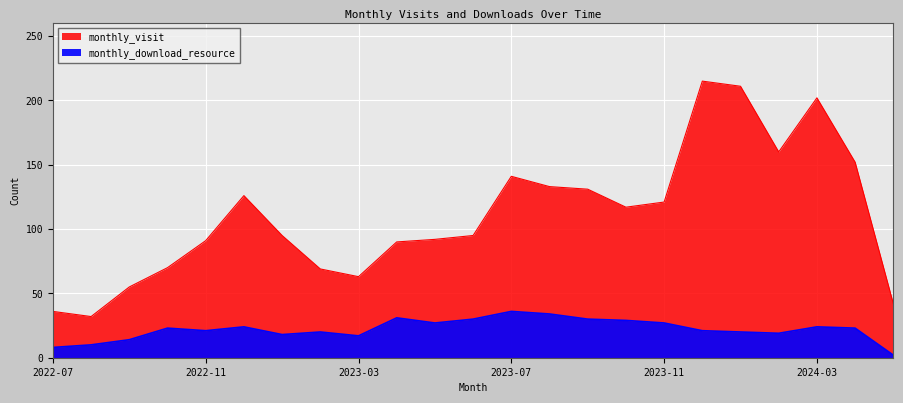

Where is the first local minimum for monthly_download_resource?

2022-11